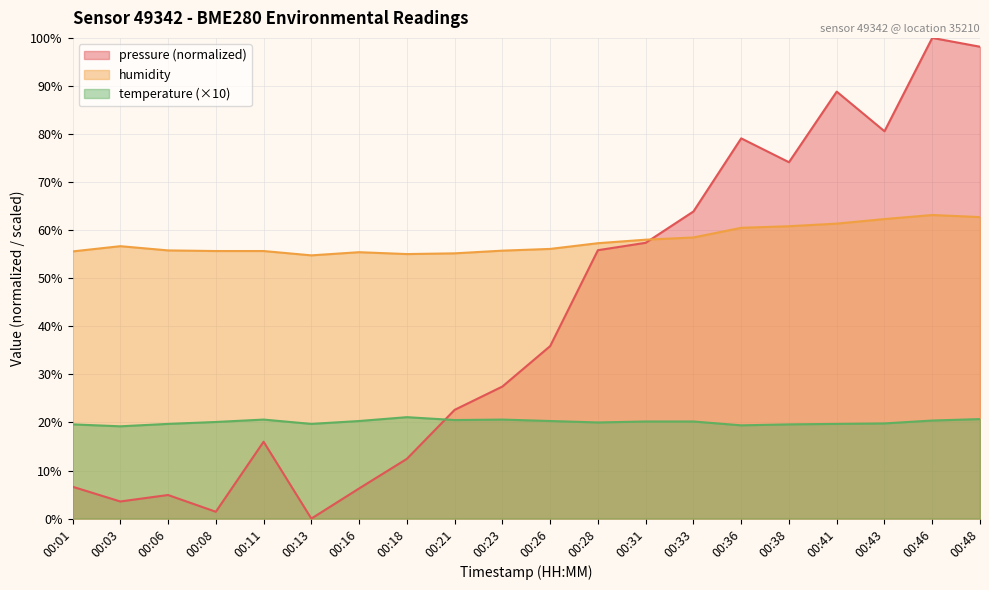

True or false: temperature and pressure cross at least once.

True